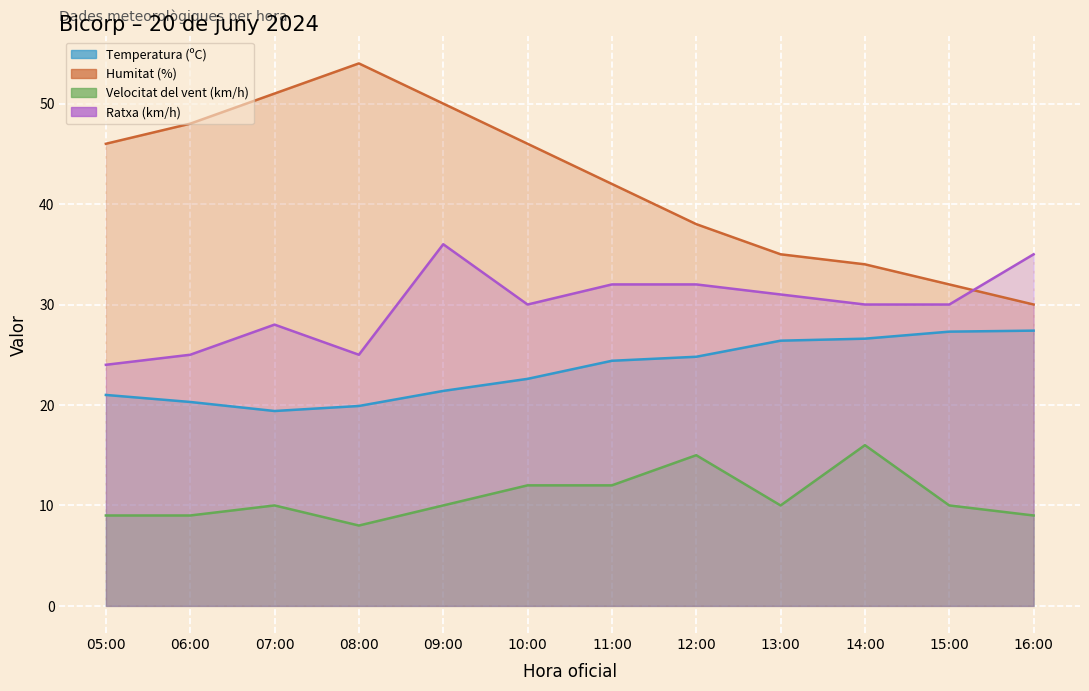

Is it true that Velocitat del vent (km/h) equals 16.5 at 11:00?

False